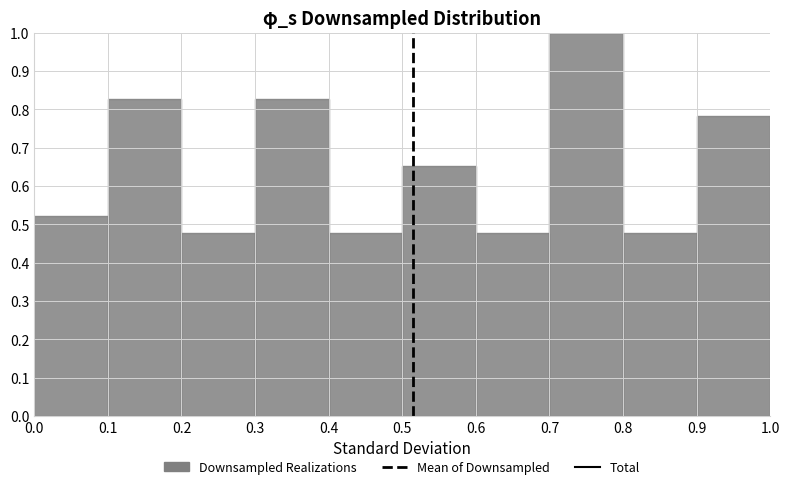

Reading left to right, transcribe this chart: for each bar, give the range it covers on the x-axis and its height. The values are not printed on the chart, so give them approximately, as read against the axis.

0.0 to 0.1: 0.52
0.1 to 0.2: 0.83
0.2 to 0.3: 0.48
0.3 to 0.4: 0.83
0.4 to 0.5: 0.48
0.5 to 0.6: 0.65
0.6 to 0.7: 0.48
0.7 to 0.8: 1.00
0.8 to 0.9: 0.48
0.9 to 1.0: 0.78